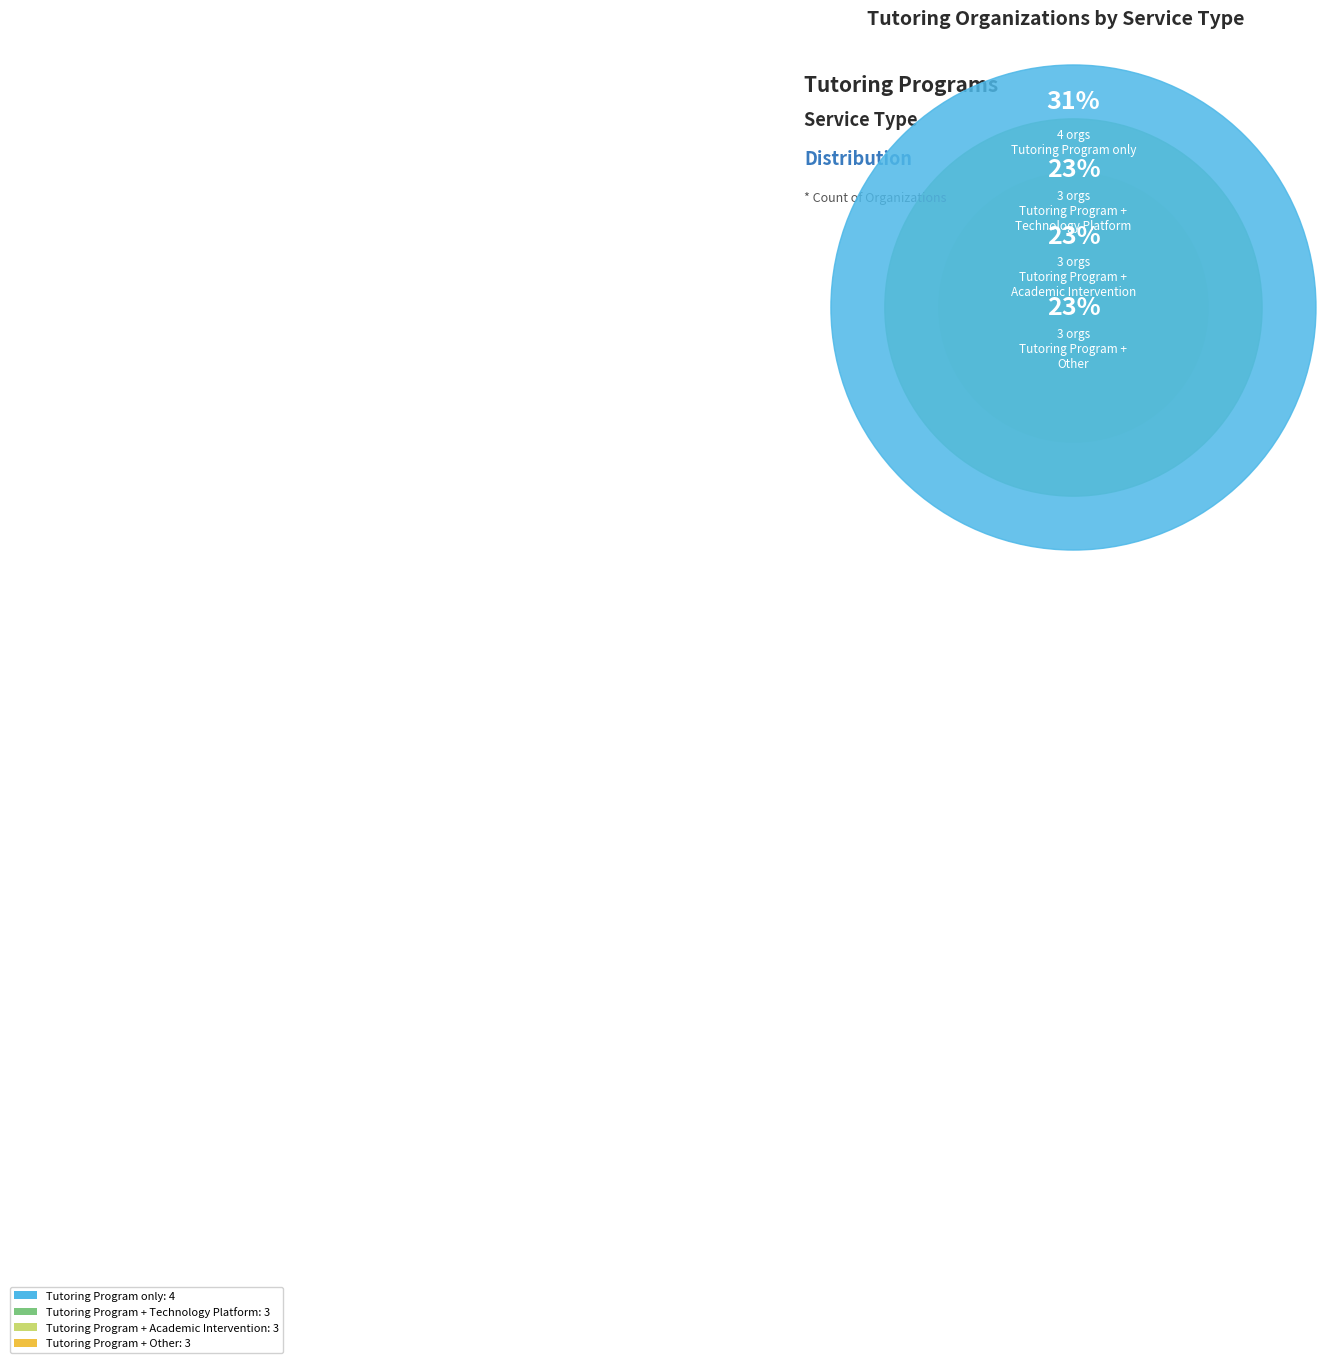

How many segments does this pie chart have?

4